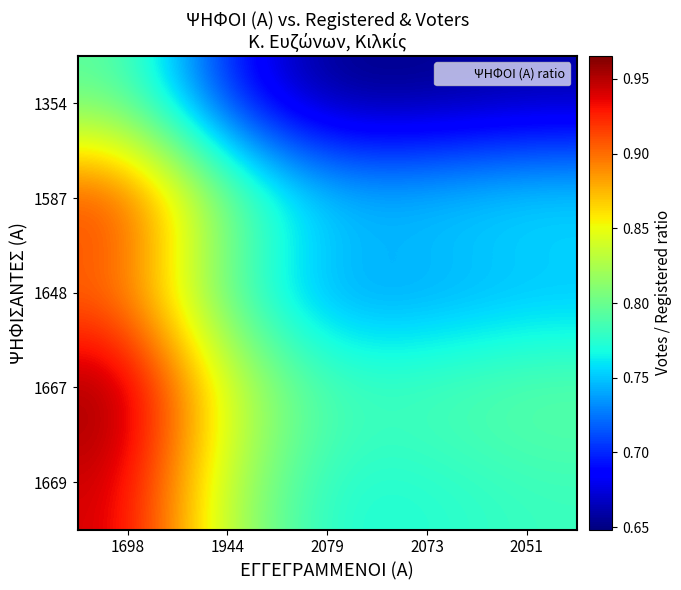

Which series has the widest spread of values?

1667